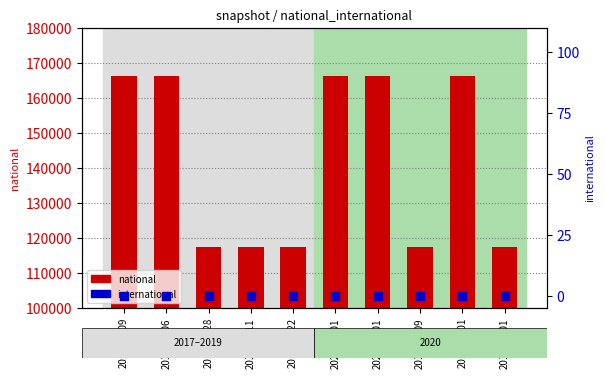

Which series has the largest total across all categories?

national